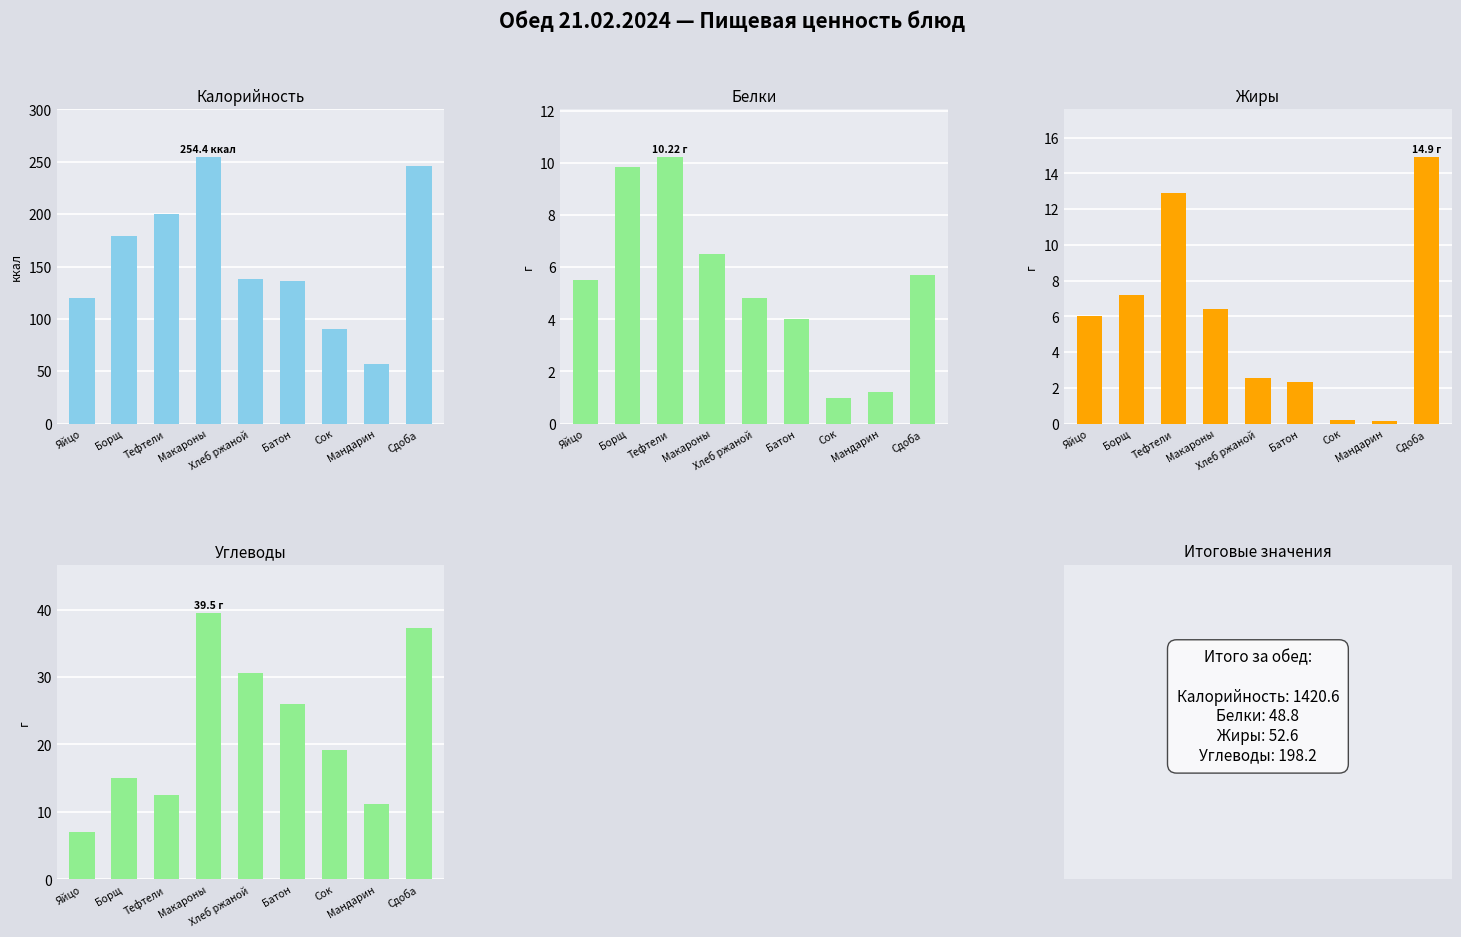

True or false: Углеводы has a value of 6.8 at Тефтели.

False